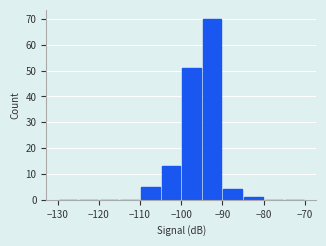

Reading left to right, transcribe this chart: for each bar, give the range it covers on the x-axis and its height. The values are not printed on the chart, so give them approximately, as read against the axis.

-130 to -125: 0
-125 to -120: 0
-120 to -115: 0
-115 to -110: 0
-110 to -105: 5
-105 to -100: 13
-100 to -95: 51
-95 to -90: 70
-90 to -85: 4
-85 to -80: 1
-80 to -75: 0
-75 to -70: 0